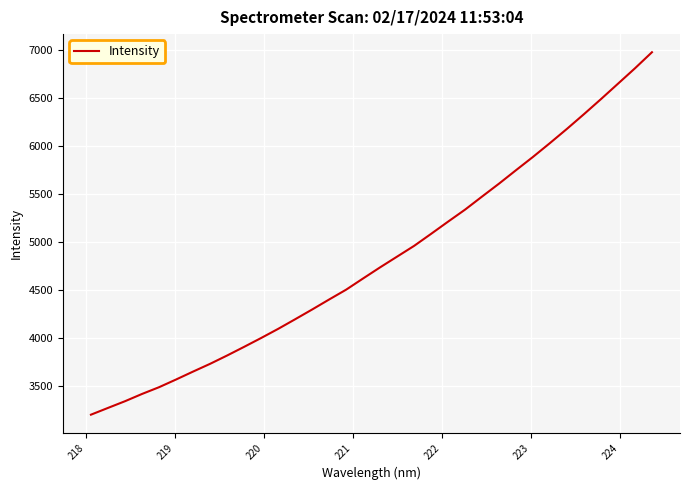

What is the maximum value shown in the chart?

6978.0